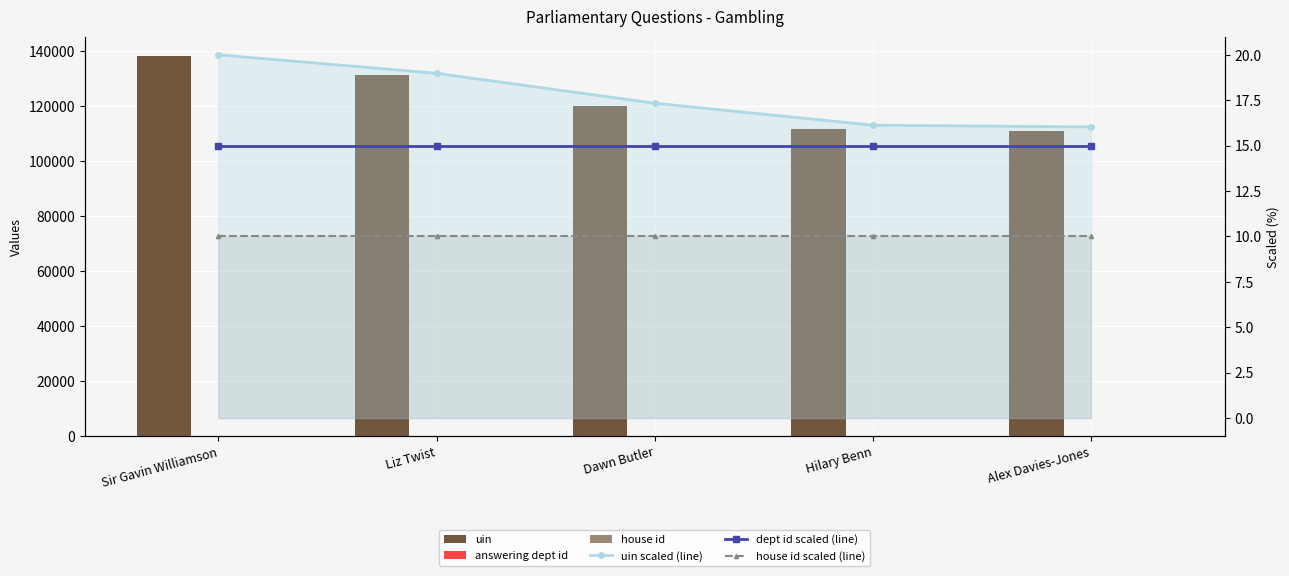

Which series changed the most between Dawn Butler and Hilary Benn?

uin